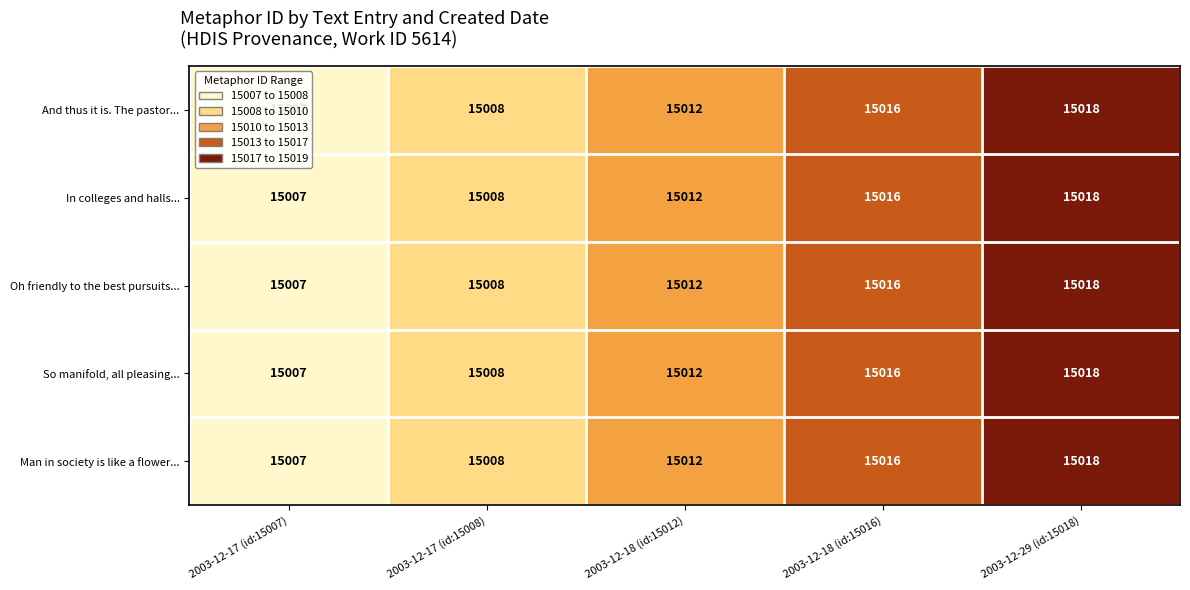

What is the greatest value displayed?

15018